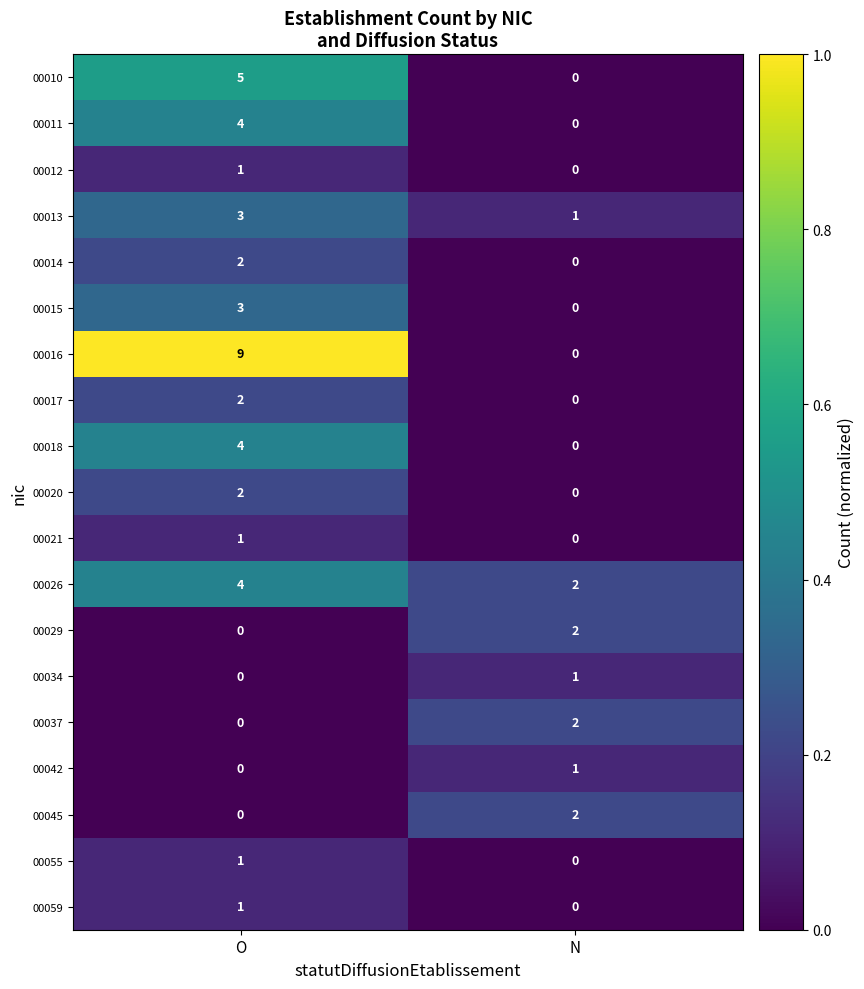

At which label is 00059 closest to 0?

N